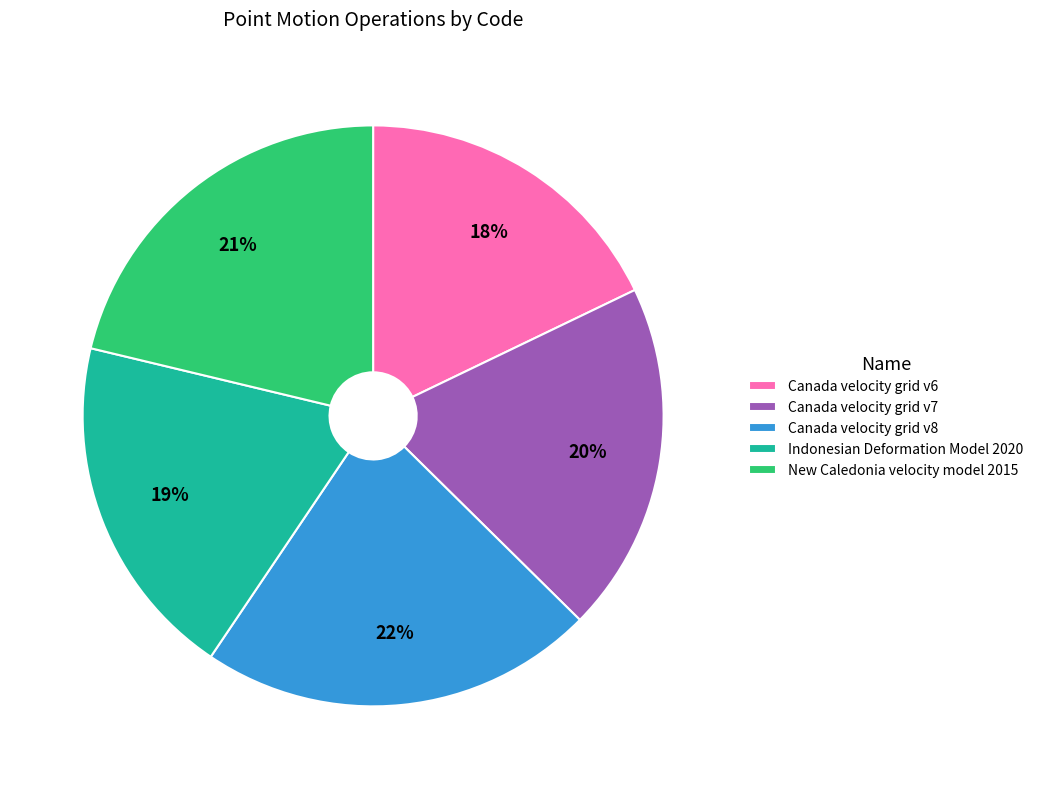

To the nearest percent, what is the combined percentage of Indonesian Deformation Model 2020 and Canada velocity grid v7?

39%